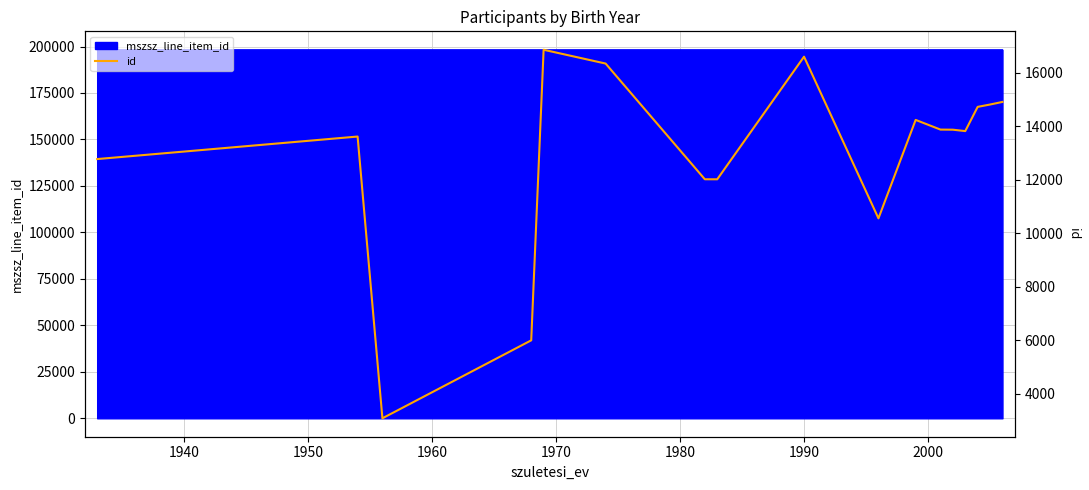

Is this an area chart (filled region under the line)?

No